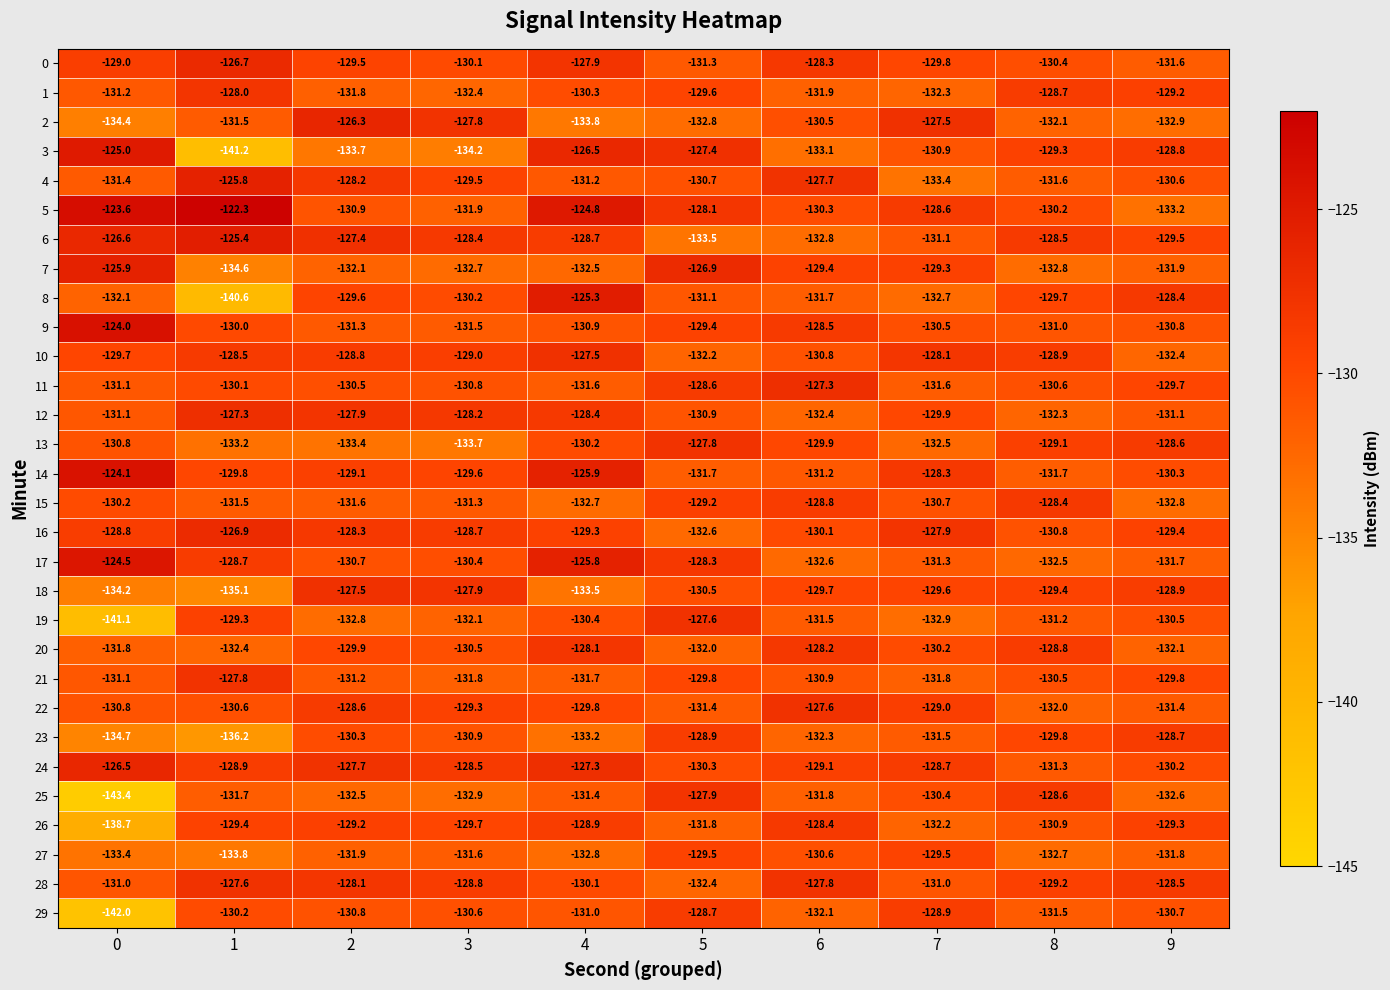

What is the lowest value of the 10 series?

-132.4